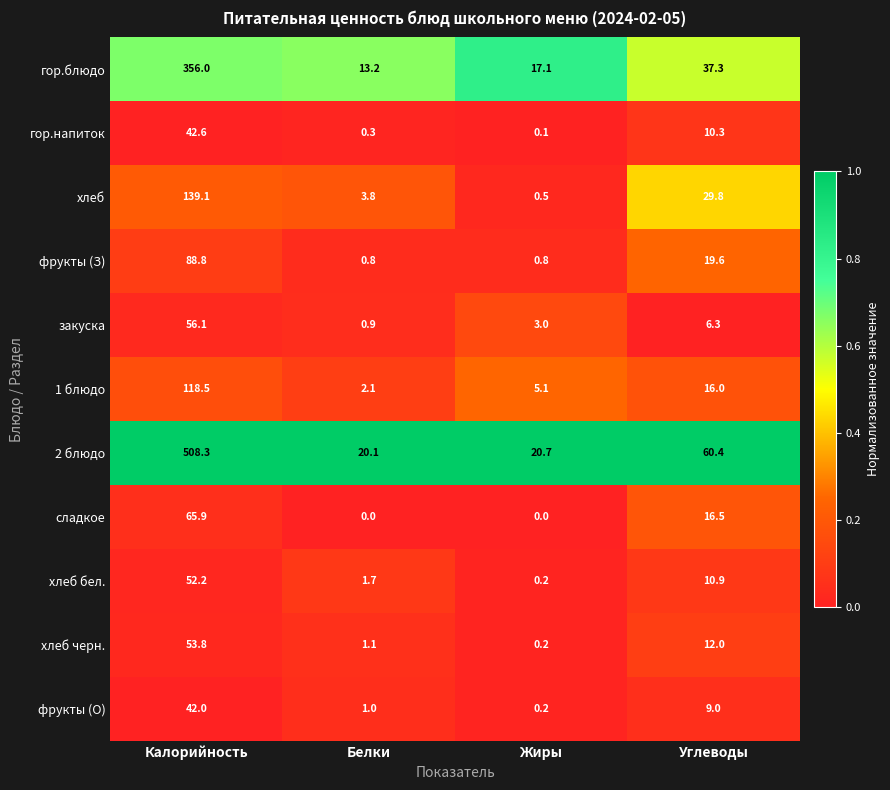

The value of сладкое at Белки is 0.0. True or false?

True